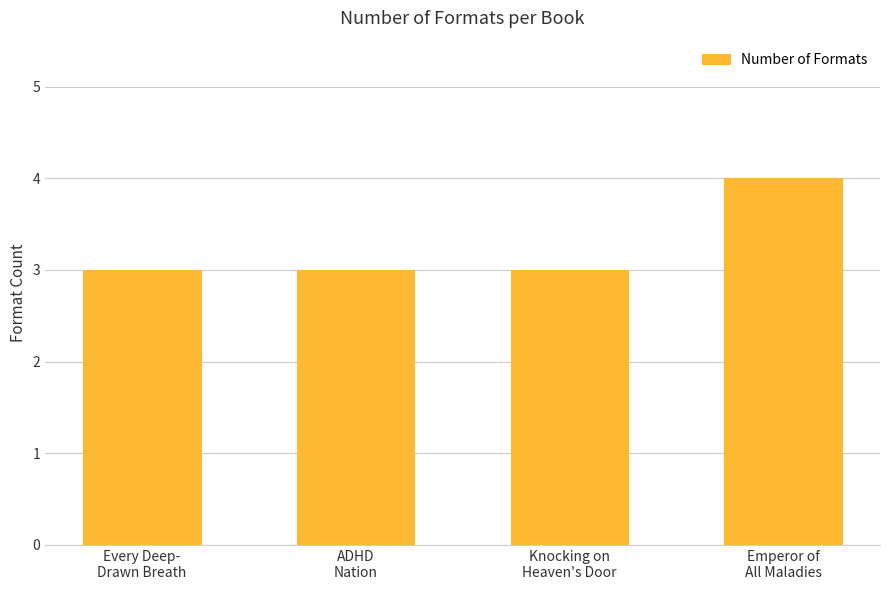

What is the sum of all values?

13